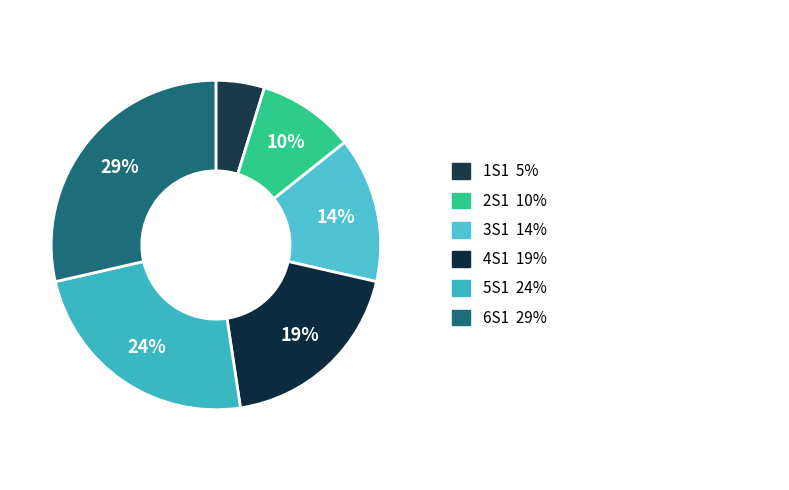

How many slices are in this pie chart?

6